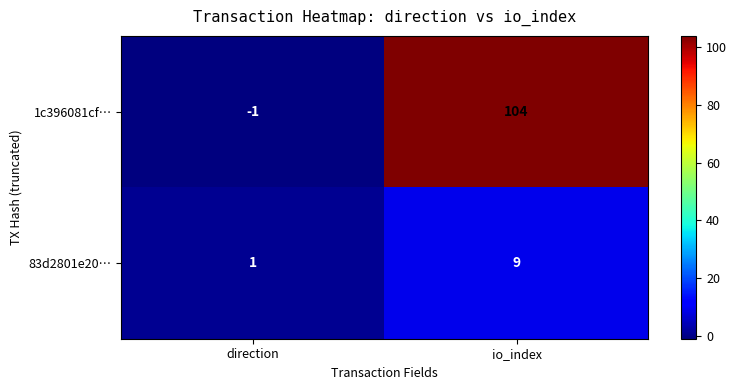

At which category does the chart reach its minimum across all series?

direction